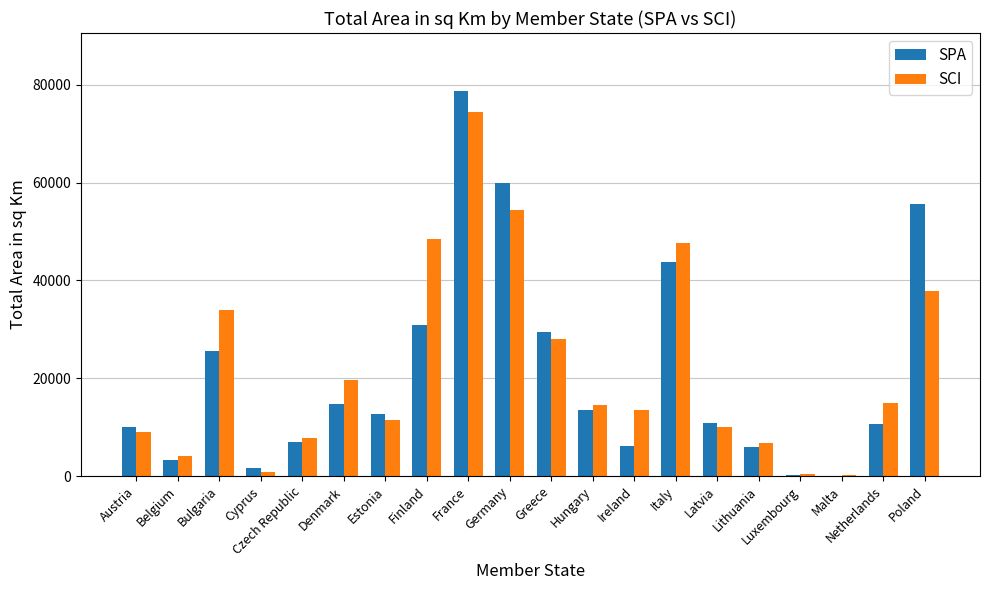

At which label is SPA closest to 39394?

Italy